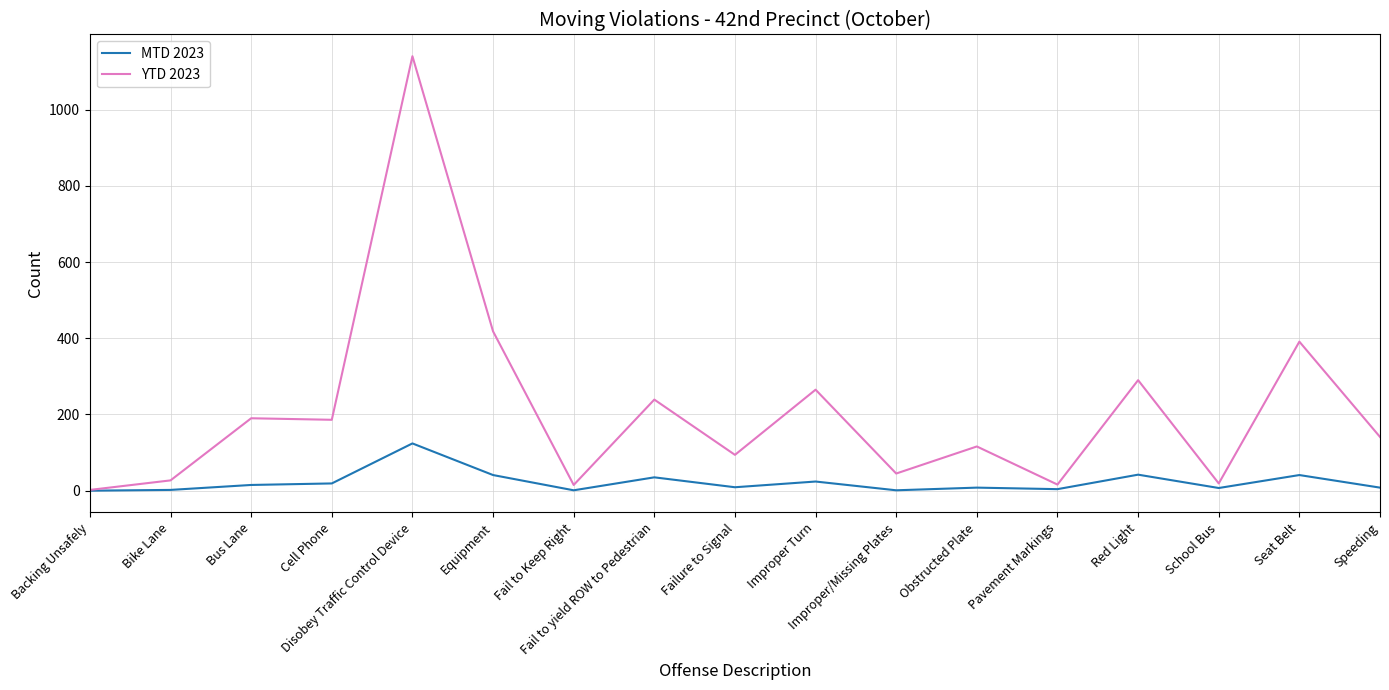

At which label does YTD 2023 first exceed 141?

Bus Lane